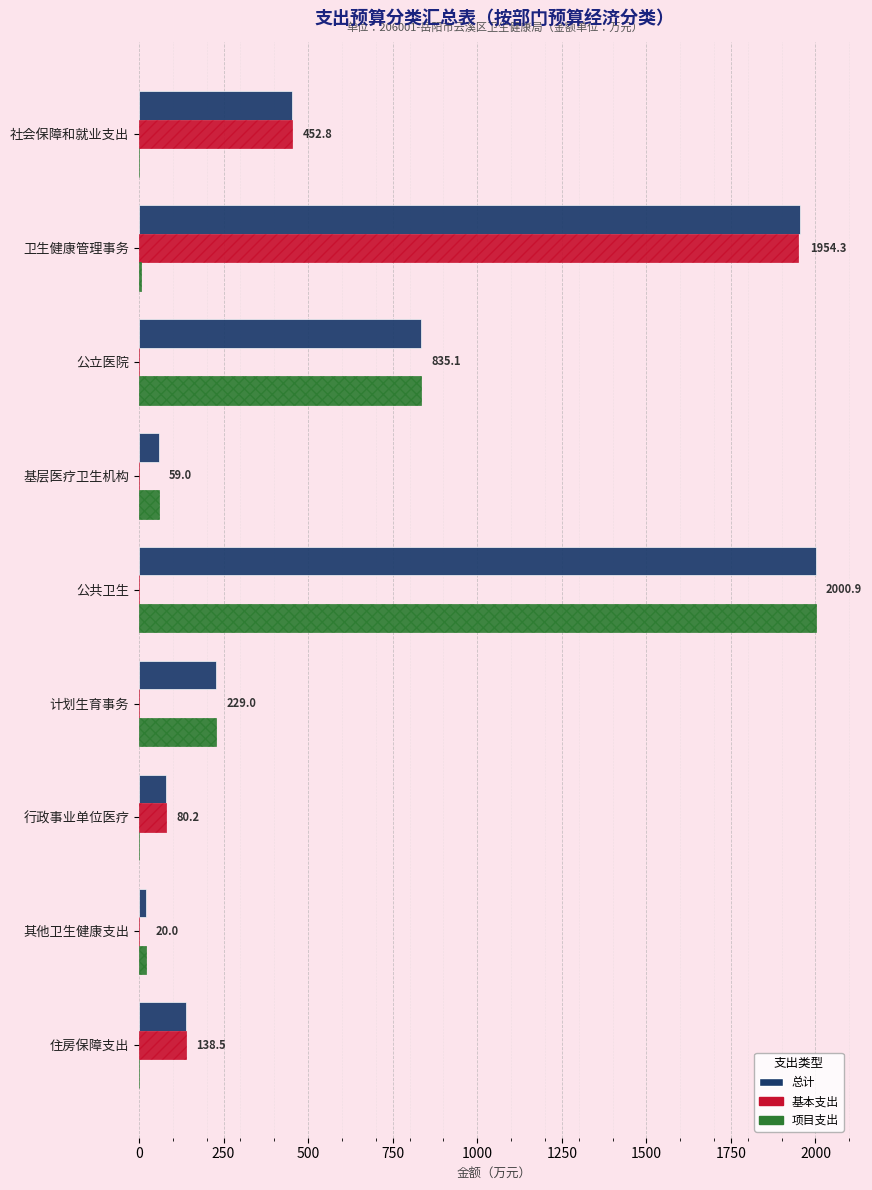

What is the sum of all 基本支出 values?

2620.7